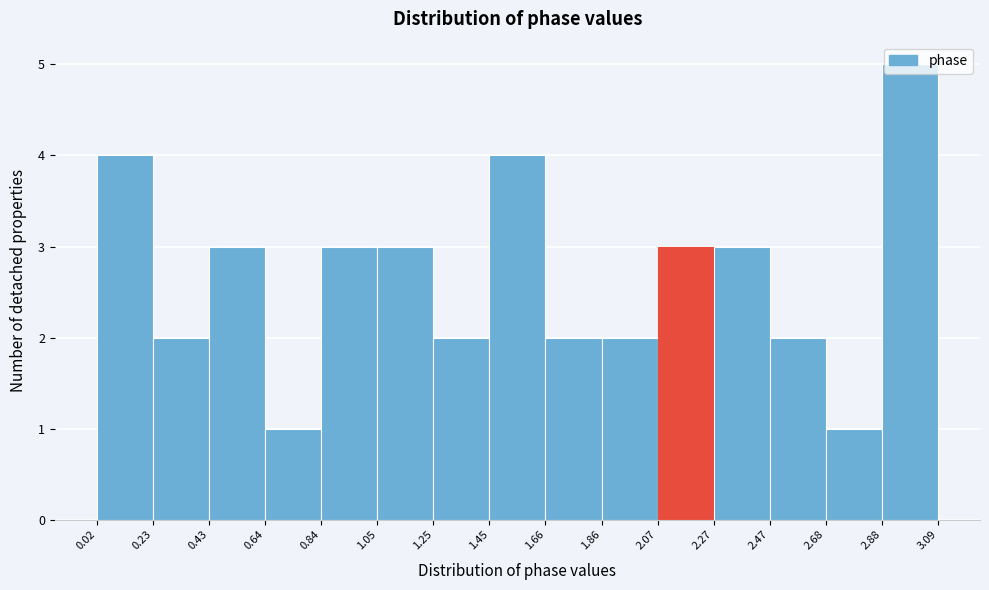

Over which range of the x-axis is the bar tallest?

2.88 to 3.09